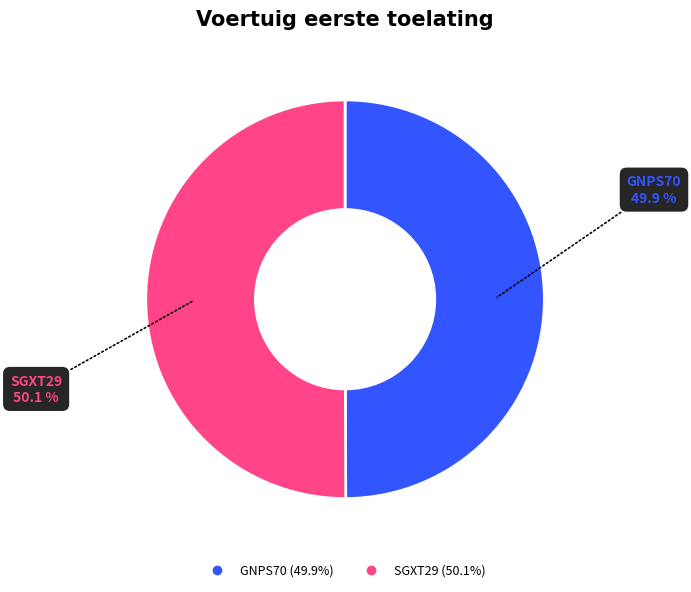

What is the ratio of the value at SGXT29 to the value at GNPS70?

1.0